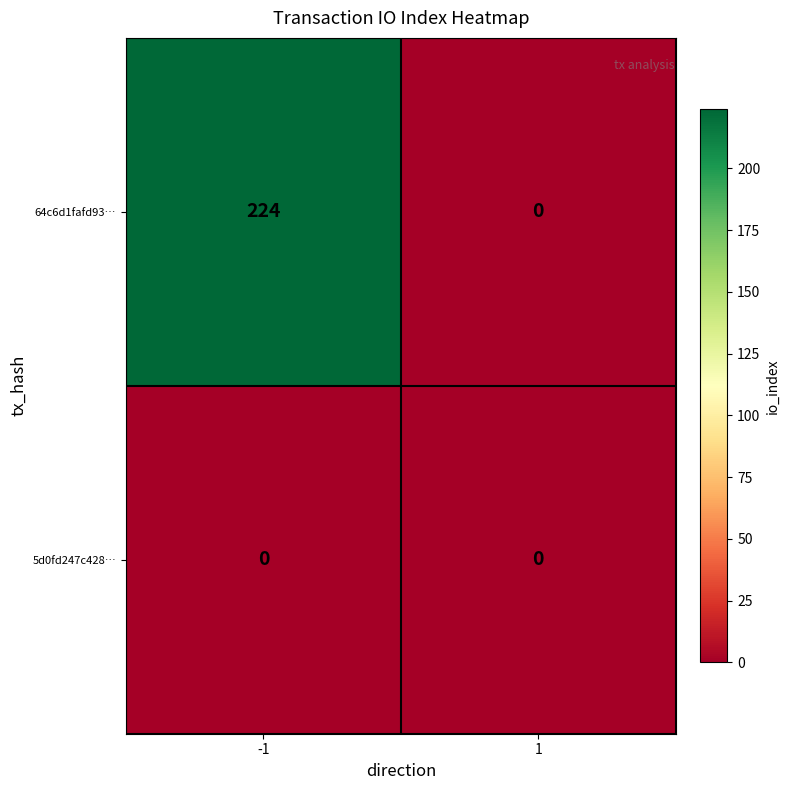

The value of 64c6d1fafd93… at 1 is 0. True or false?

True